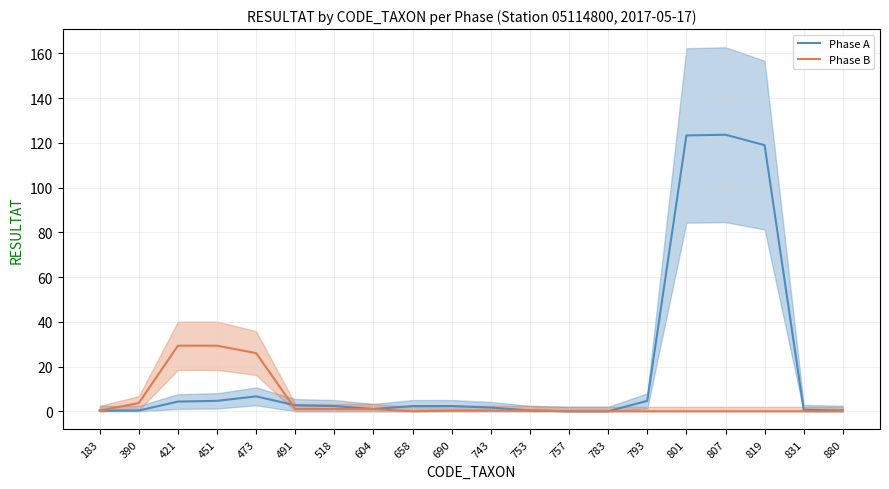

At how many categories does at least one series exceed 5?

6